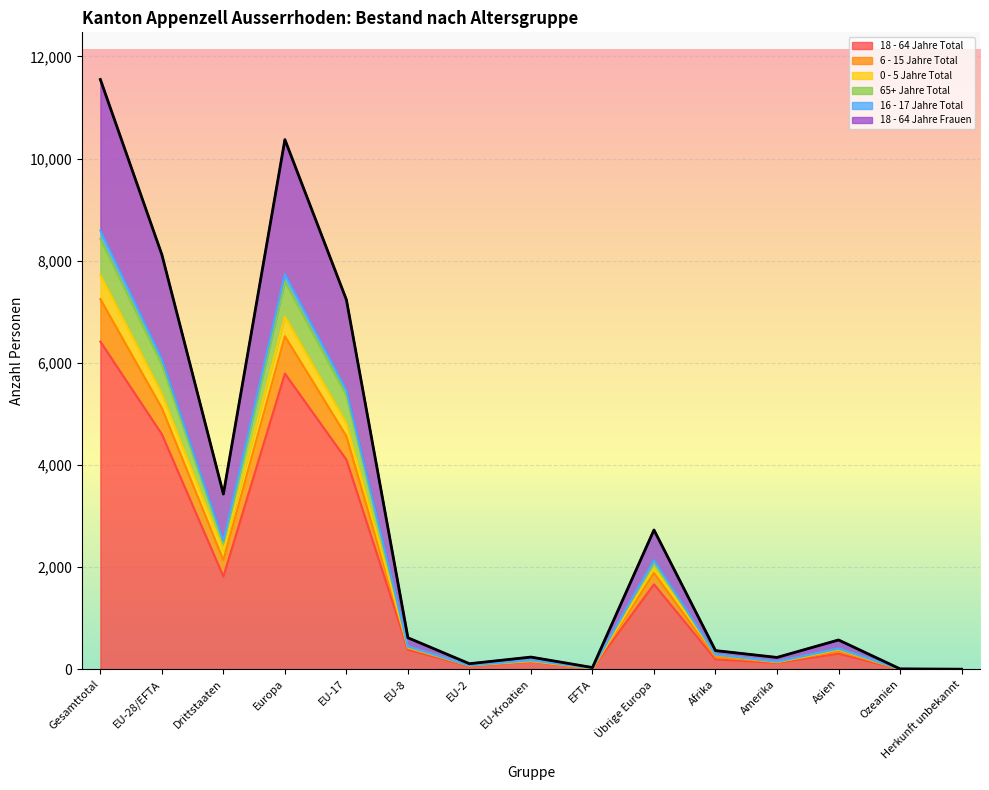

What are all the series names shown in the legend?

18 - 64 Jahre Total, 6 - 15 Jahre Total, 0 - 5 Jahre Total, 65+ Jahre Total, 16 - 17 Jahre Total, 18 - 64 Jahre Frauen